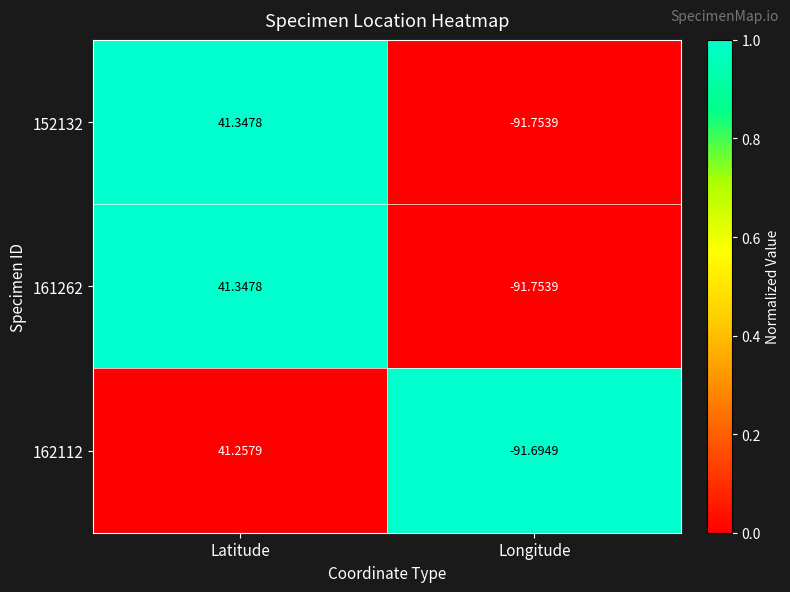

Which category has the lowest value across all series?

Longitude